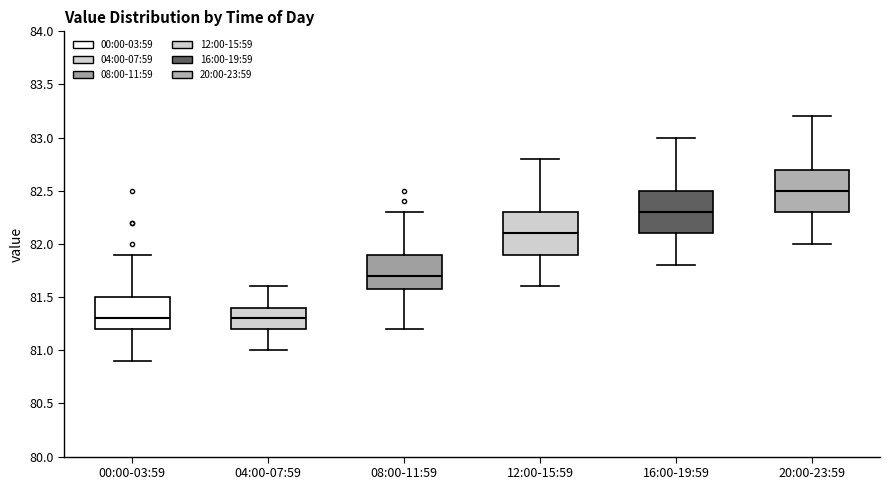

Reading left to right, transcribe this box plot: for each box, give where its median line is, the range the box spans, and where its two whiskers end, as read against the y-axis. The values are not printed on the chart, so give them approximately, as read against the axis.

00:00-03:59: median 81.3, box 81.2 to 81.5, whiskers 80.9 to 81.9
04:00-07:59: median 81.3, box 81.2 to 81.4, whiskers 81.0 to 81.6
08:00-11:59: median 81.7, box 81.6 to 81.9, whiskers 81.2 to 82.3
12:00-15:59: median 82.1, box 81.9 to 82.3, whiskers 81.6 to 82.8
16:00-19:59: median 82.3, box 82.1 to 82.5, whiskers 81.8 to 83.0
20:00-23:59: median 82.5, box 82.3 to 82.7, whiskers 82.0 to 83.2